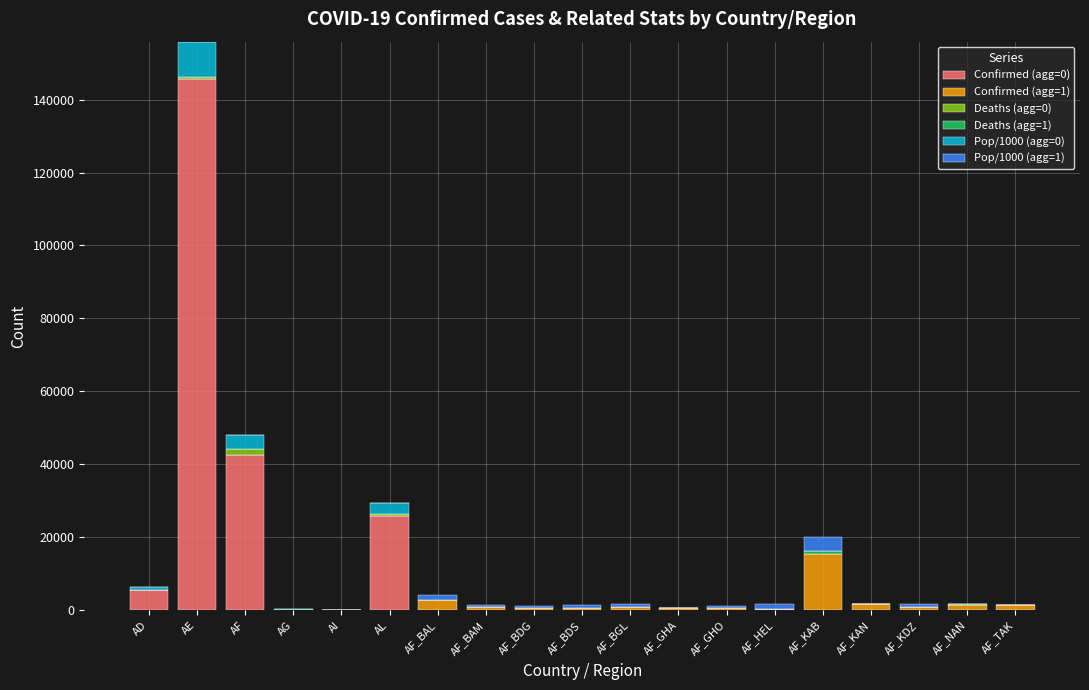

True or false: Confirmed (agg=0) has a value of -53192 at AF_KAN.

False